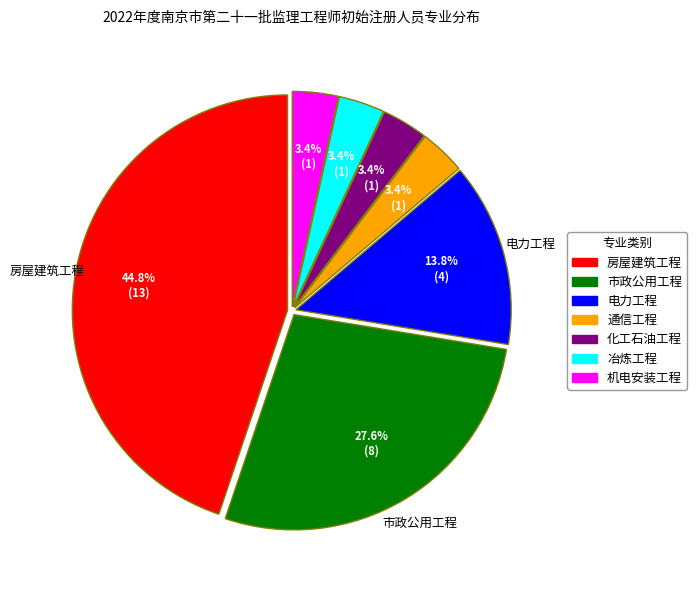

To the nearest percent, what is the average slice percentage?

14%